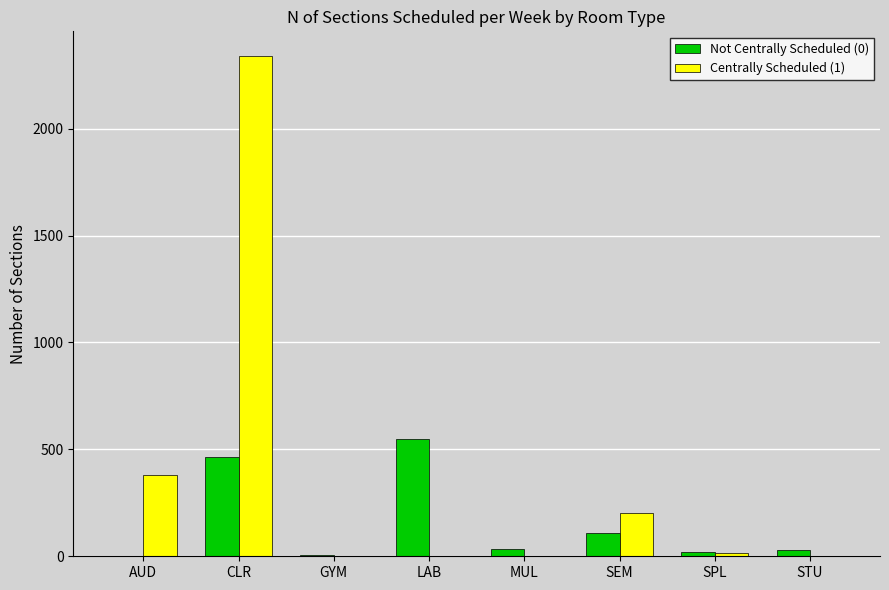

Which series changed the most between LAB and MUL?

Not Centrally Scheduled (0)